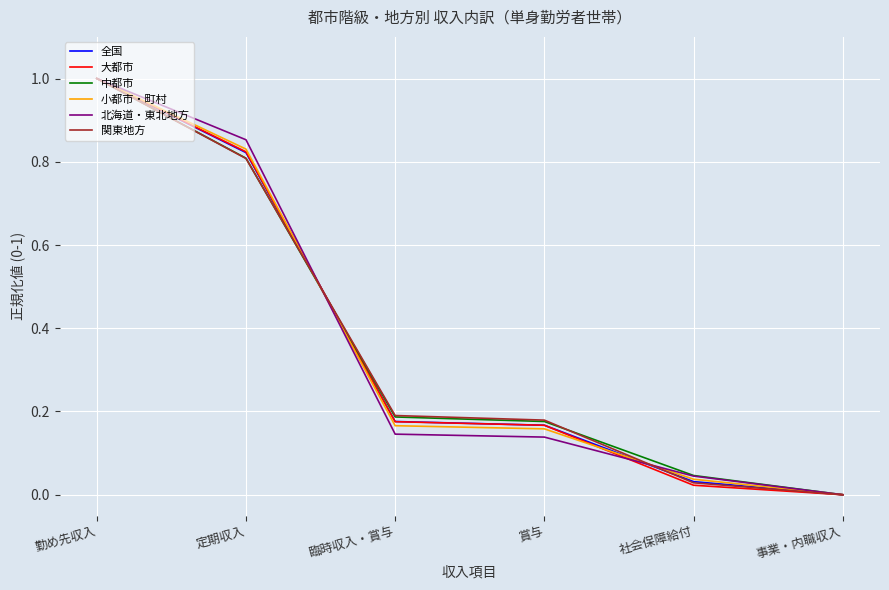

The 北海道・東北地方 series shows 0.3 at 定期収入. True or false?

False